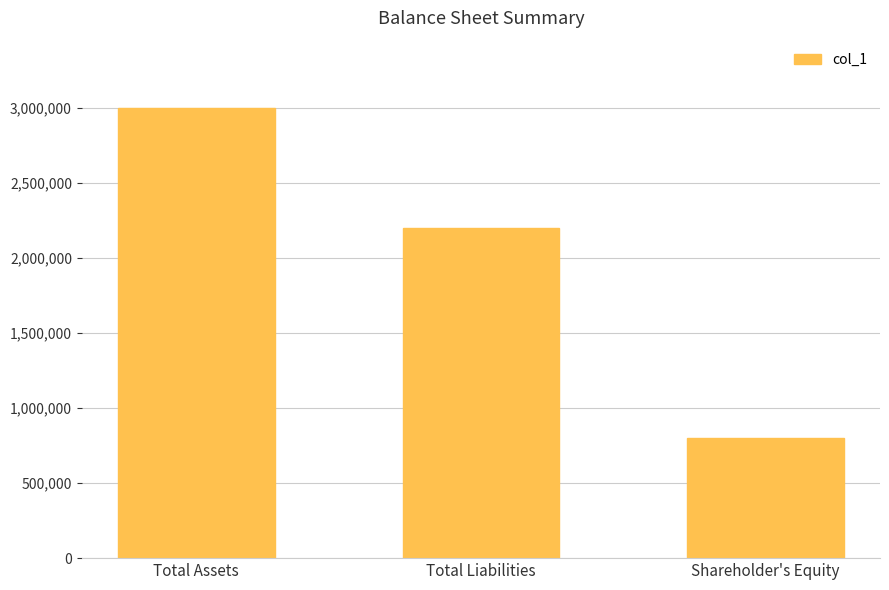

Which has a higher value, Shareholder's Equity or Total Assets?

Total Assets